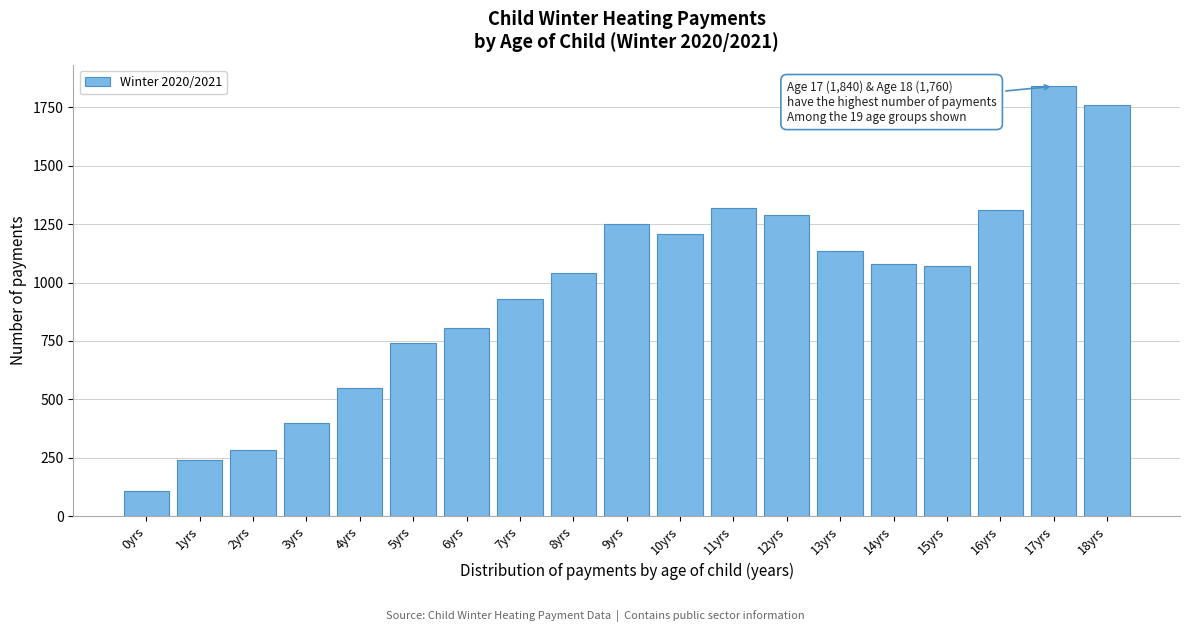

Reading left to right, list all the values displayed in this chart.

0yrs=110	1yrs=240	2yrs=285	3yrs=400	4yrs=550	5yrs=740	6yrs=805	7yrs=930	8yrs=1040	9yrs=1250	10yrs=1210	11yrs=1320	12yrs=1290	13yrs=1135	14yrs=1080	15yrs=1070	16yrs=1310	17yrs=1840	18yrs=1760